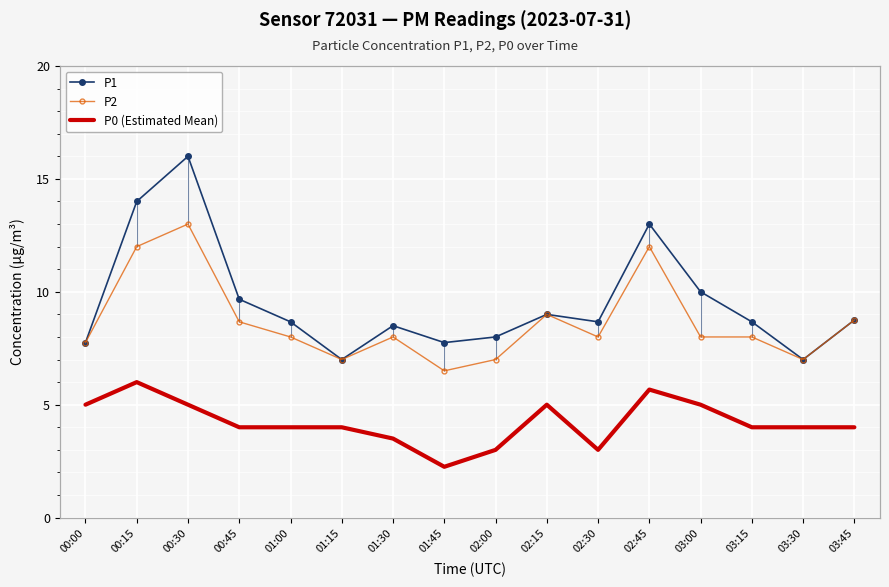

What is the difference between the second highest and minimum values in the P2 series?

5.5